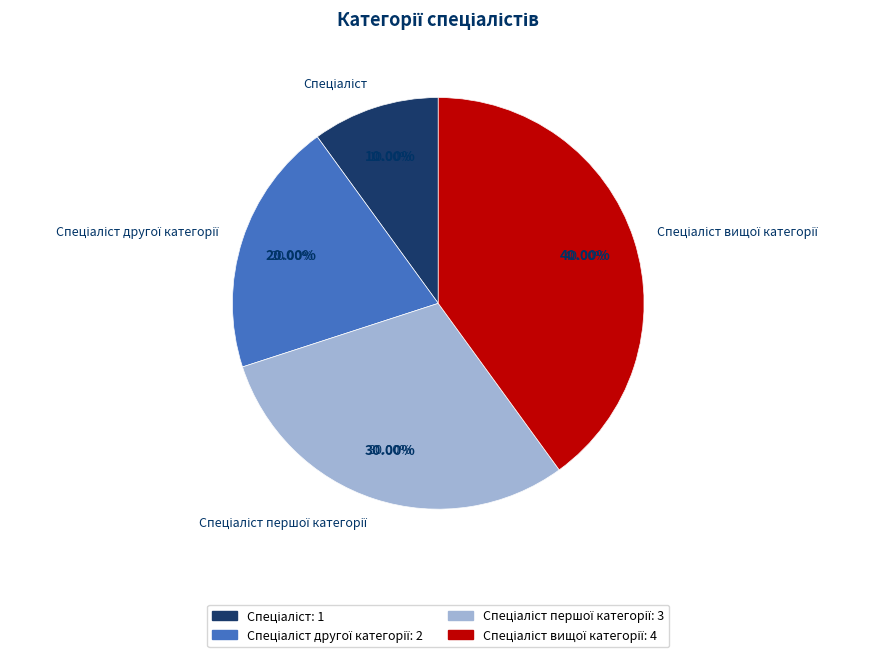

Rank the categories by value from highest to lowest.

Спеціаліст вищої категорії, Спеціаліст першої категорії, Спеціаліст другої категорії, Спеціаліст